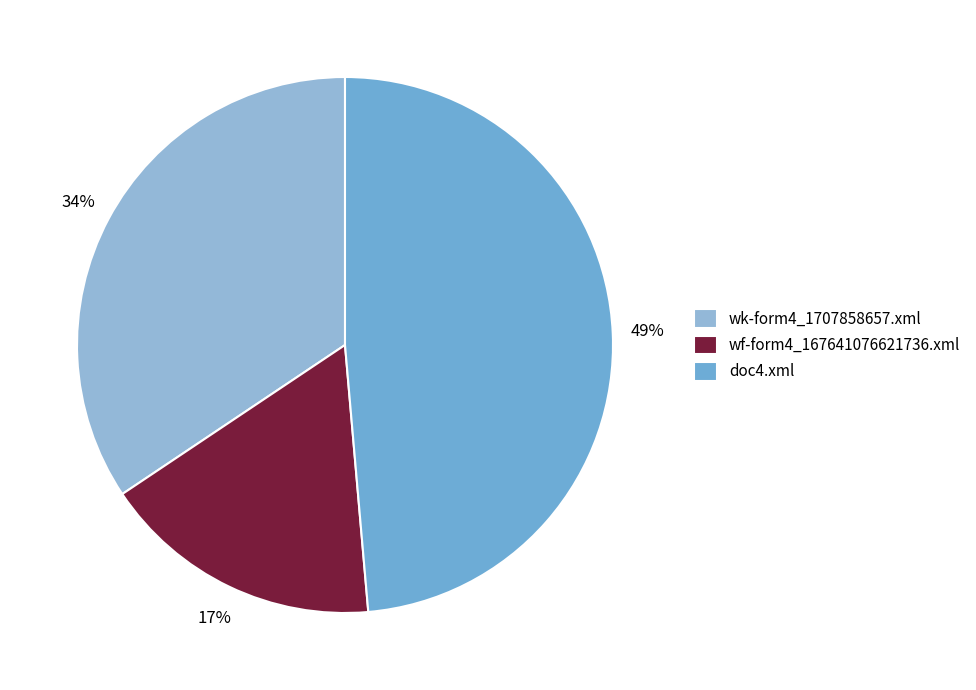

Is there a majority slice in this chart?

No